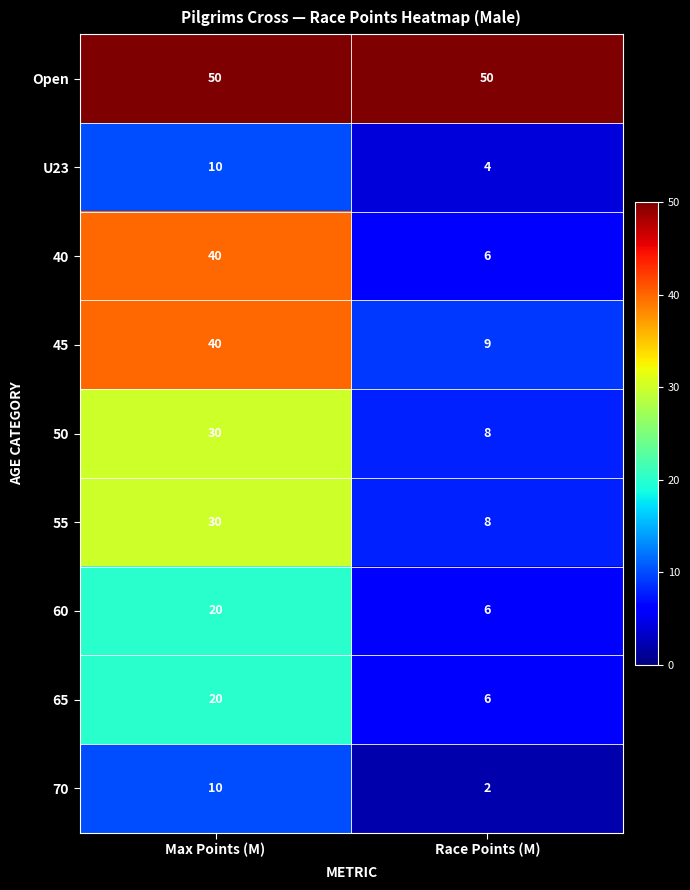

What is the sum of the U23 values at Max Points (M) and Race Points (M)?

14